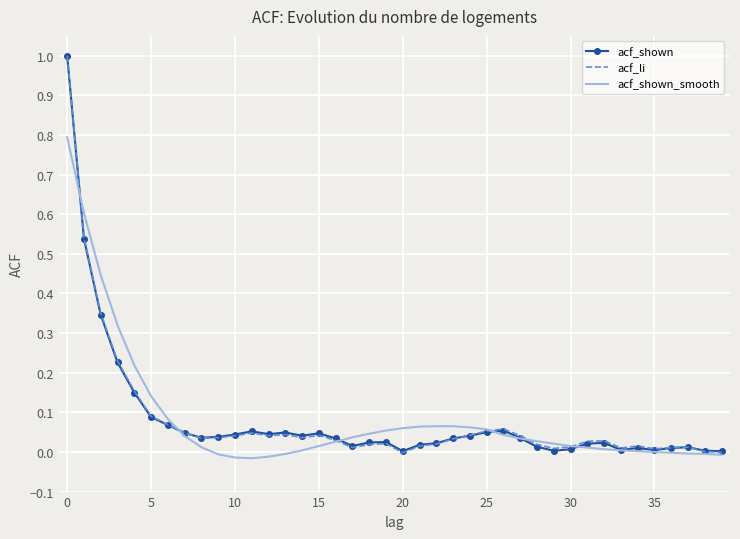

Rank the series by their average value, from lowest to highest.

acf_shown, acf_li, acf_shown_smooth